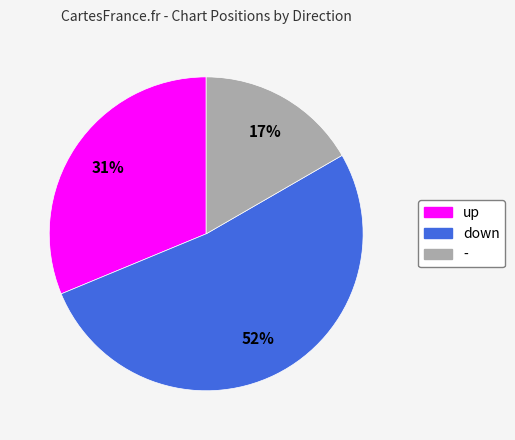

Do - and down together represent more than half of the pie?

Yes